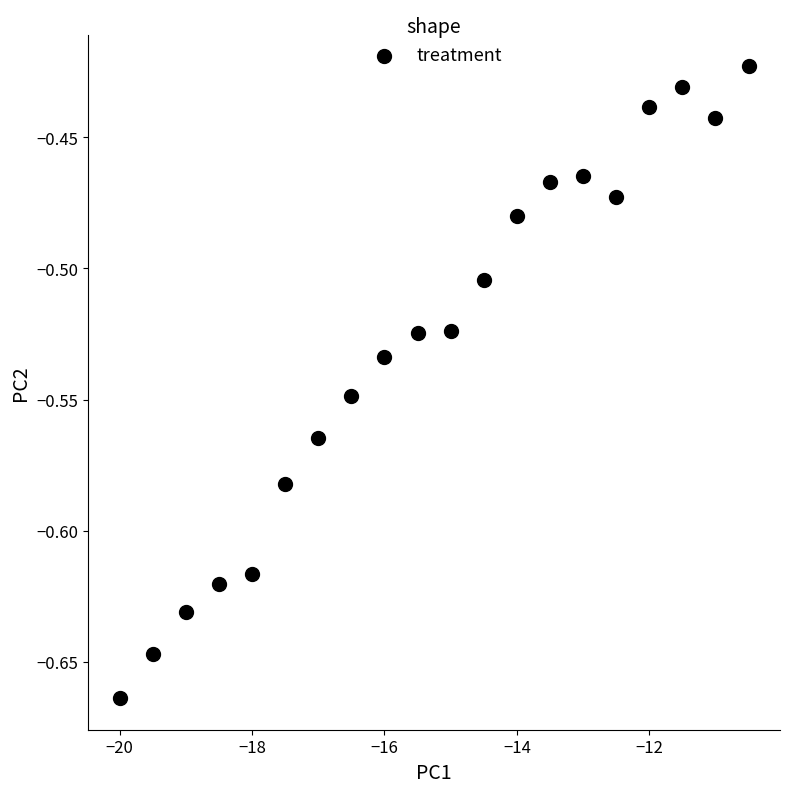

What is the range of X values (max minus min)?

9.5